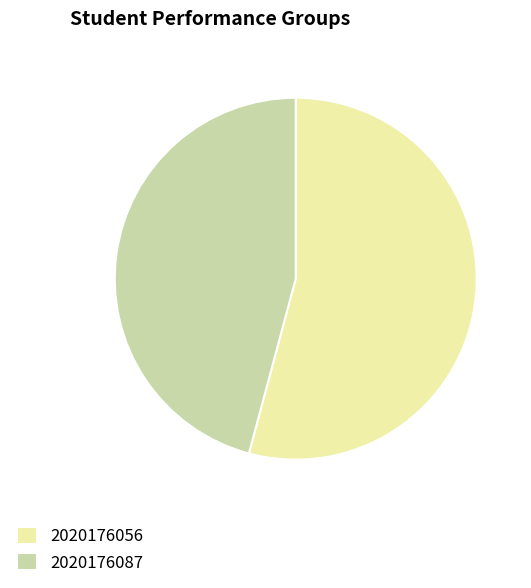

Rank the categories by value from highest to lowest.

2020176056, 2020176087